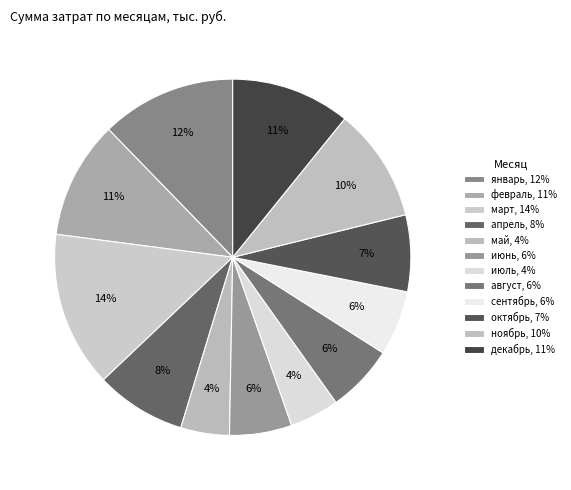

Rank the categories by value from lowest to highest.

май, июль, июнь, сентябрь, август, октябрь, апрель, ноябрь, февраль, декабрь, январь, март